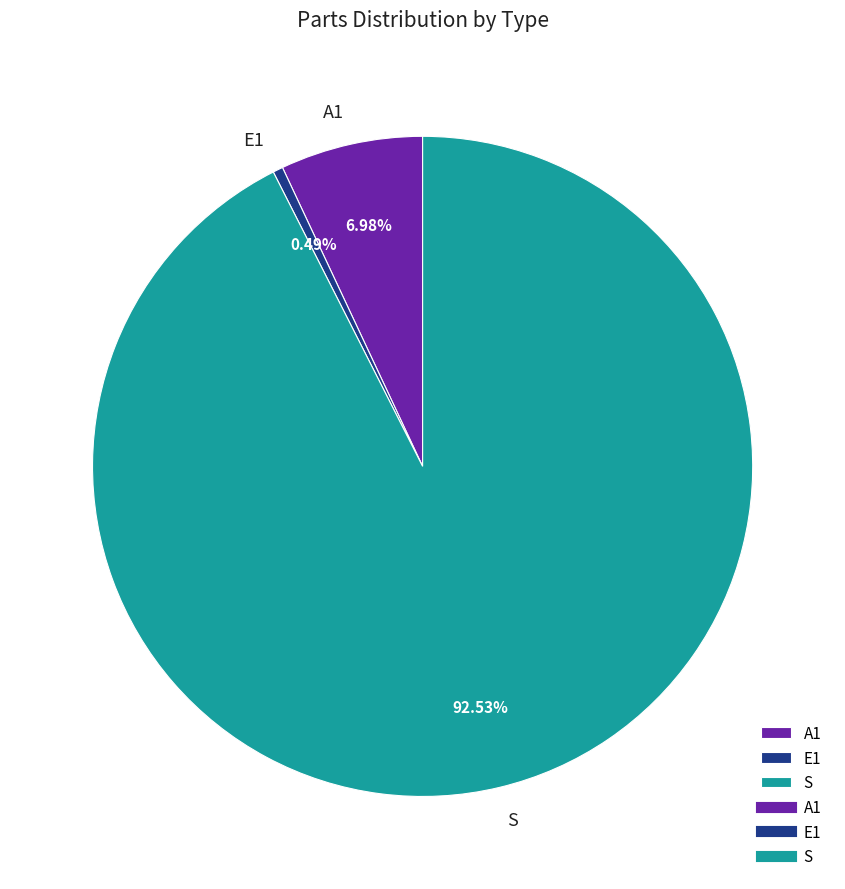

To the nearest percent, what is the combined percentage of E1 and A1?

7%